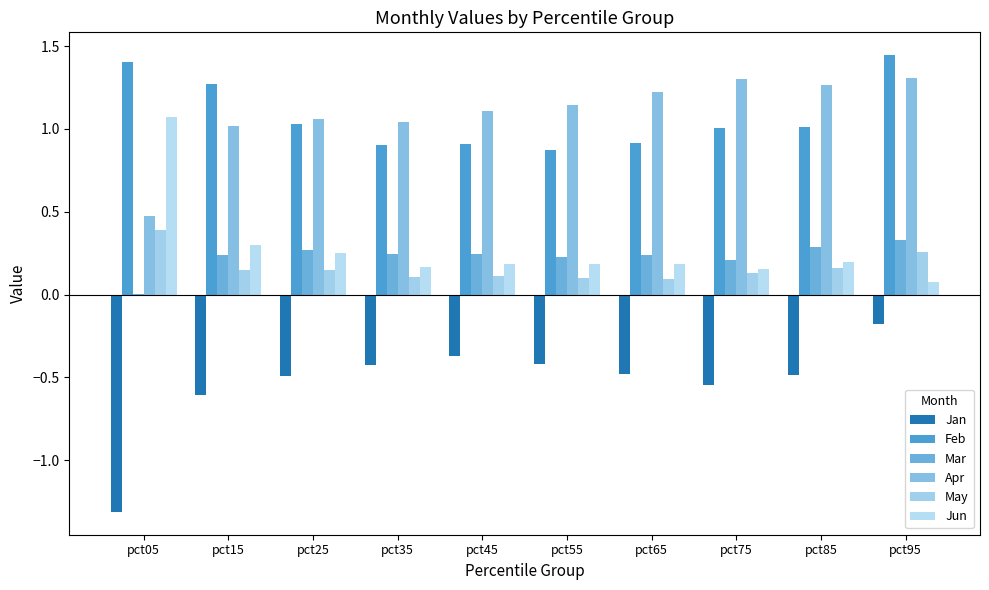

What are all the series names shown in the legend?

Jan, Feb, Mar, Apr, May, Jun